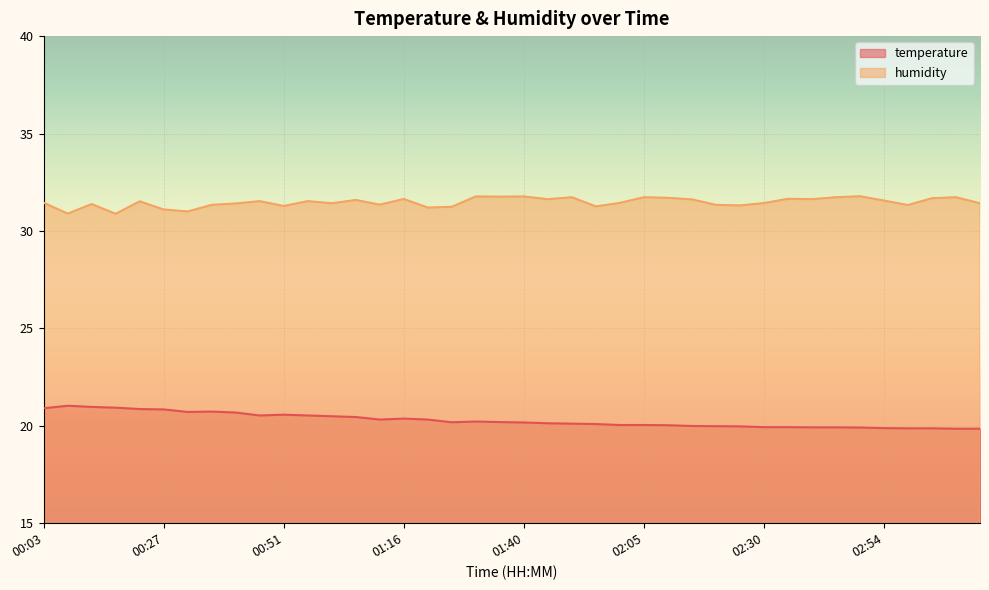

What is the difference between the maximum and minimum values in the humidity series?

0.9